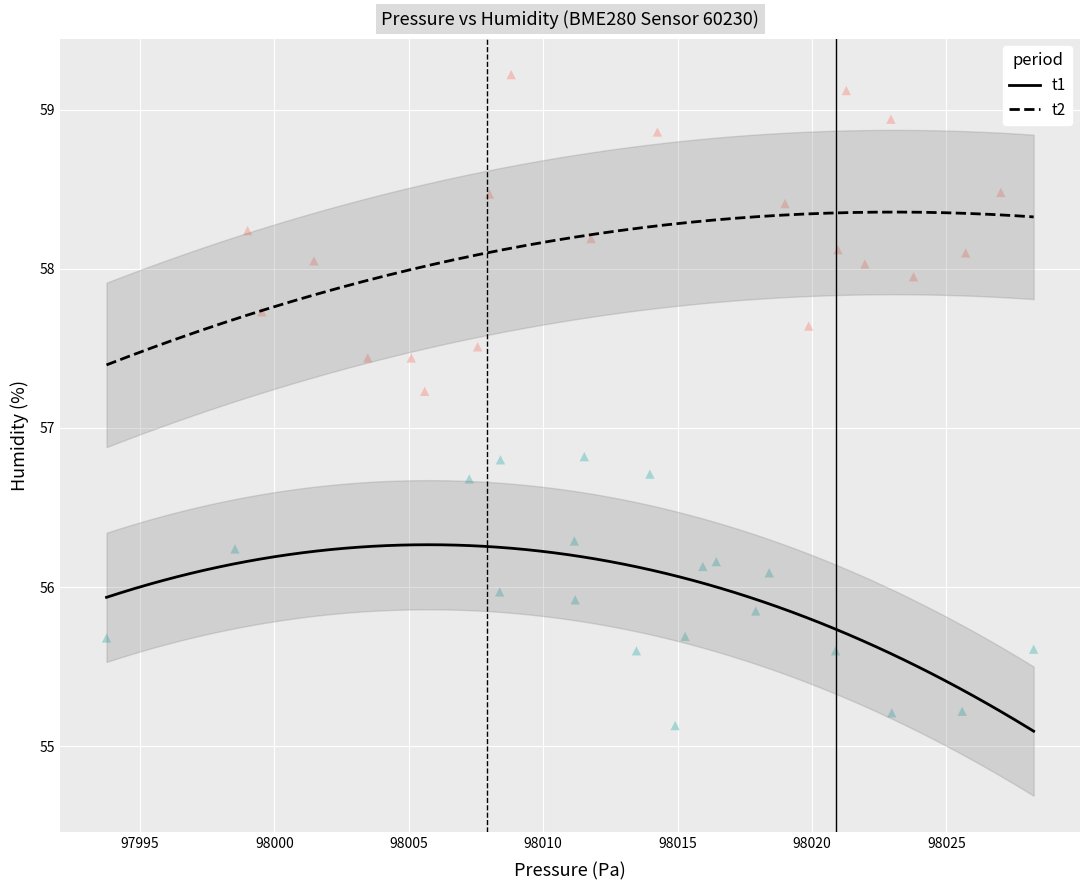

Which series contains the highest Y value?

t2